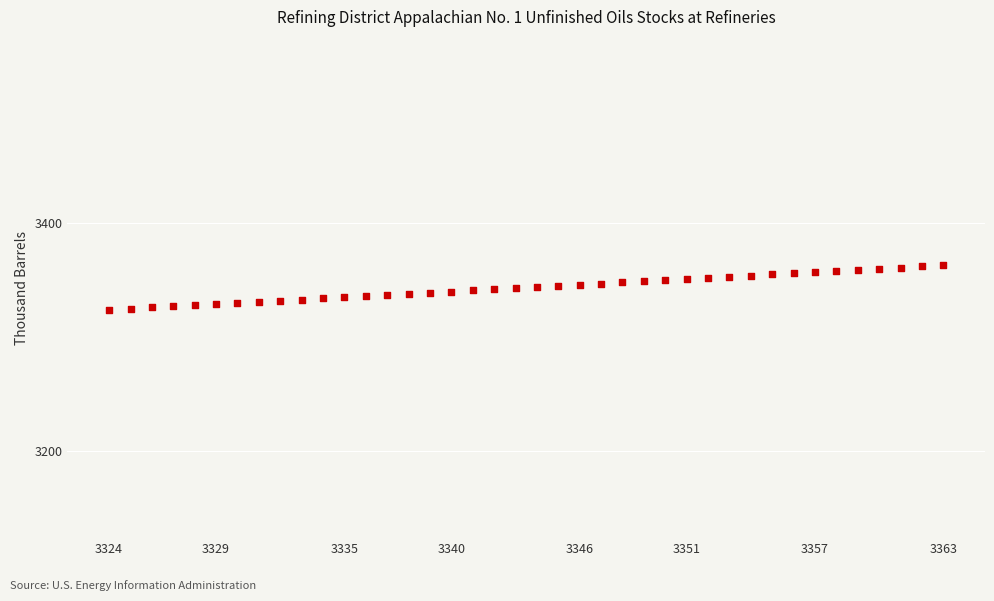

What is the range of Y values (max minus min)?

39